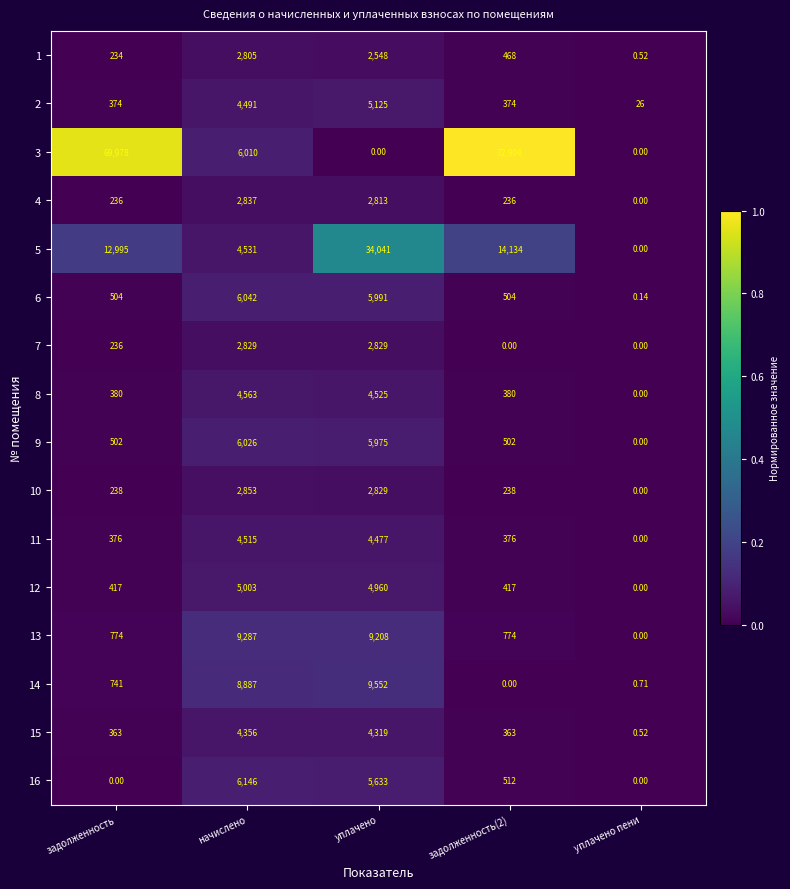

List the series in order of their peak value, highest first.

3, 5, 14, 13, 16, 6, 9, 2, 12, 8, 11, 15, 10, 4, 7, 1